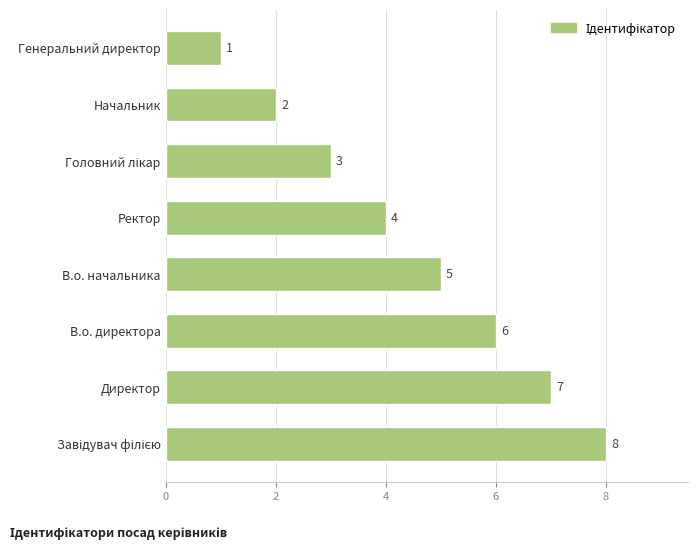

The value at Начальник is 2. True or false?

True